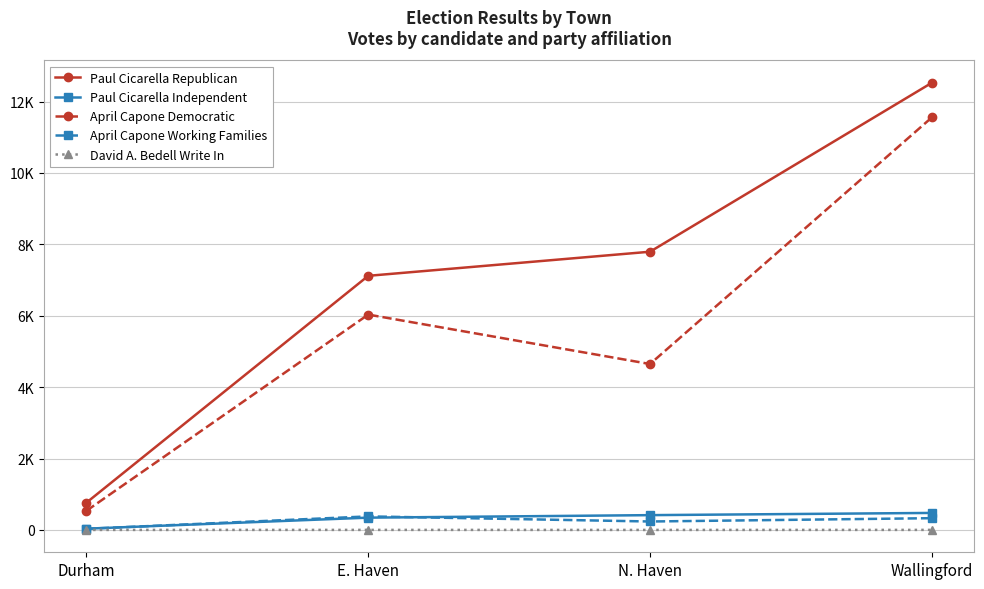

Between Durham and E. Haven, which is larger?

E. Haven